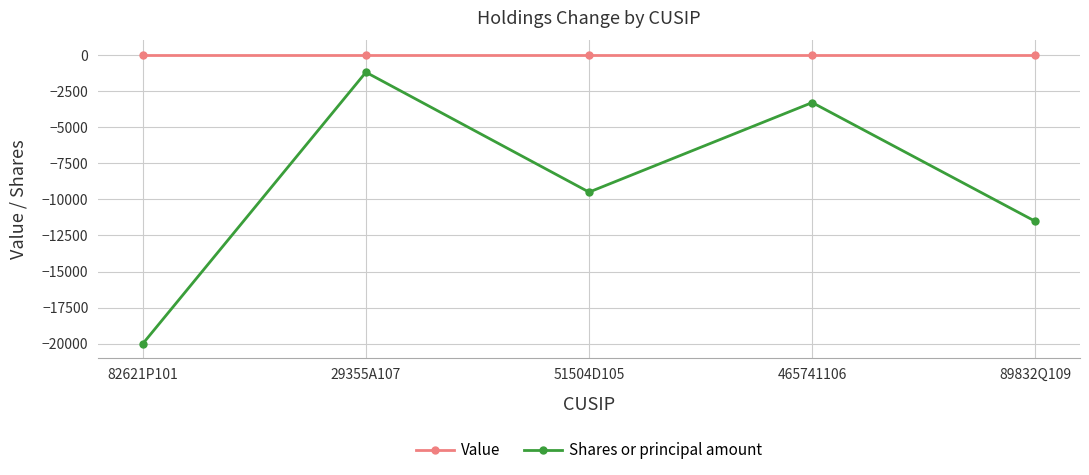

What is the lowest value of the Shares or principal amount series?

-20000